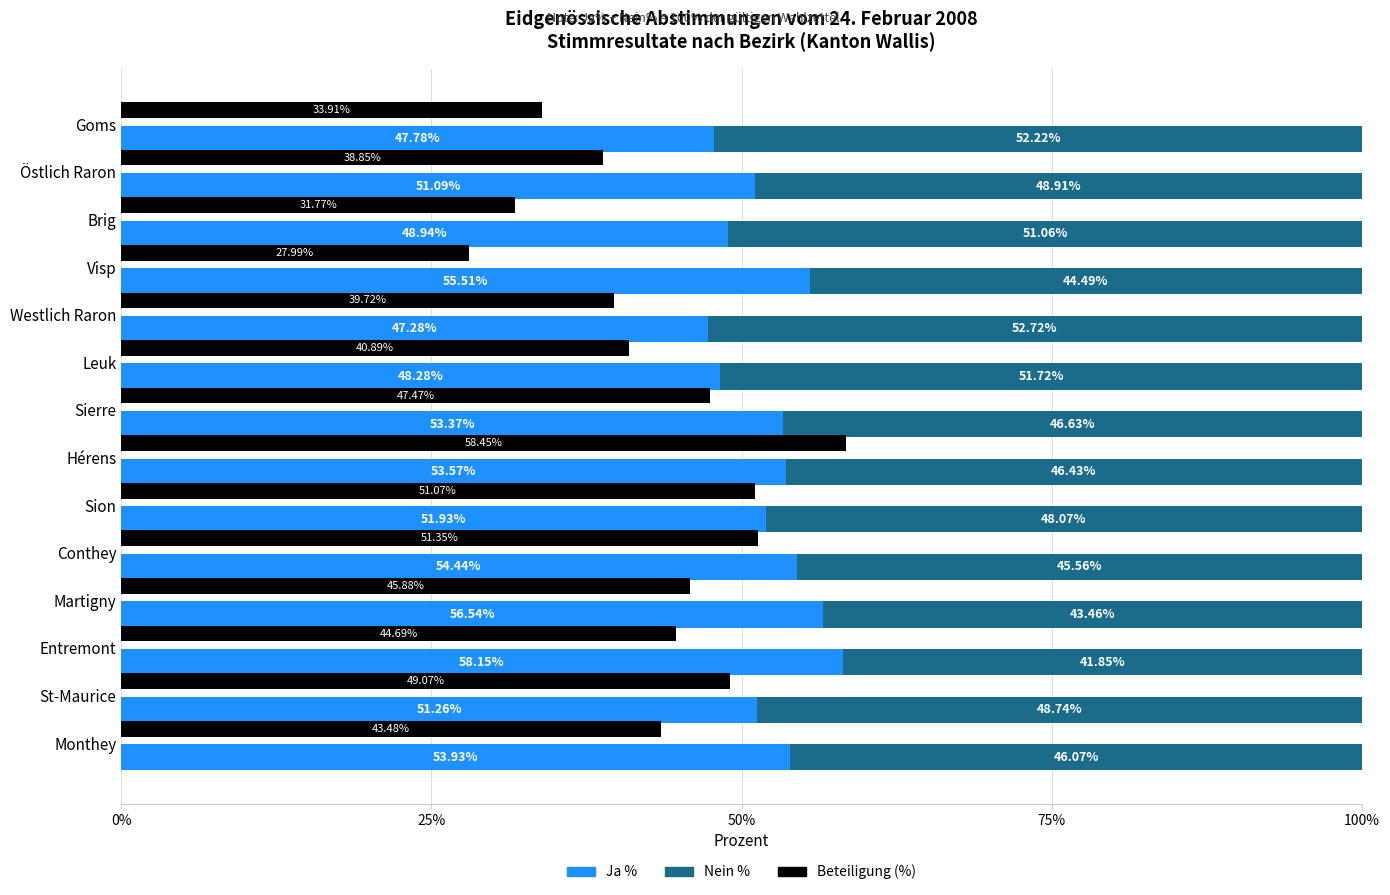

What is the difference between the second highest and minimum values in the Ja % series?

9.3